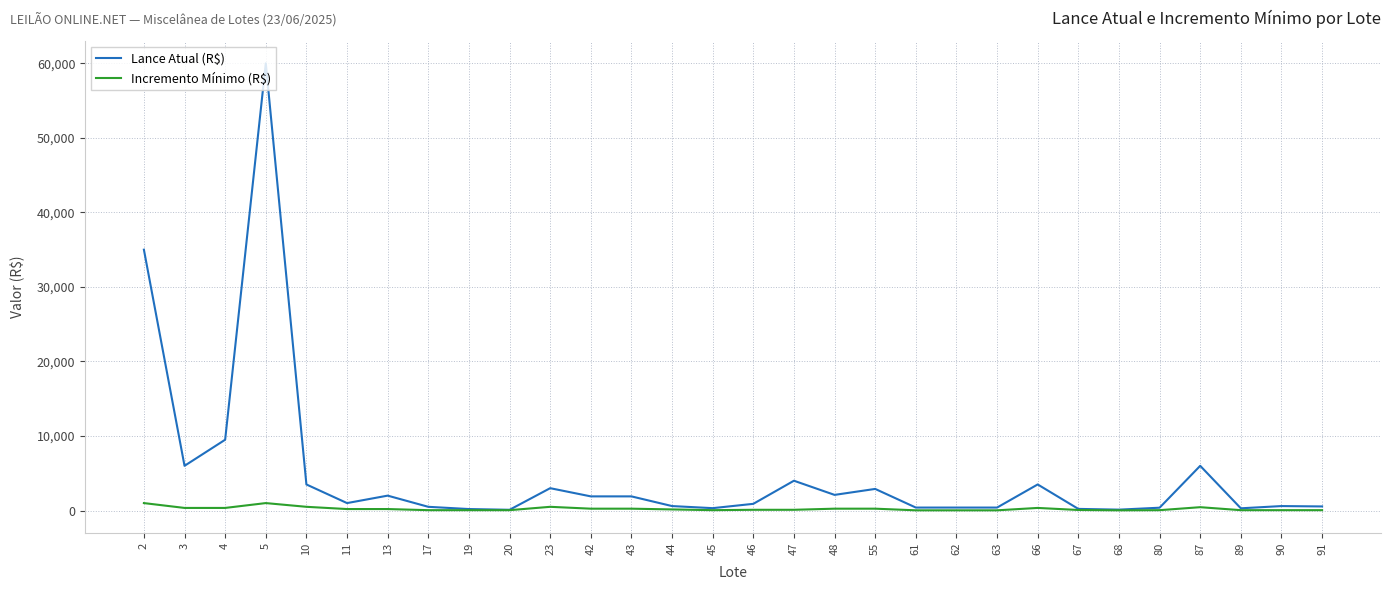

True or false: Lance Atual (R$) has a value of 120 at 68.

True